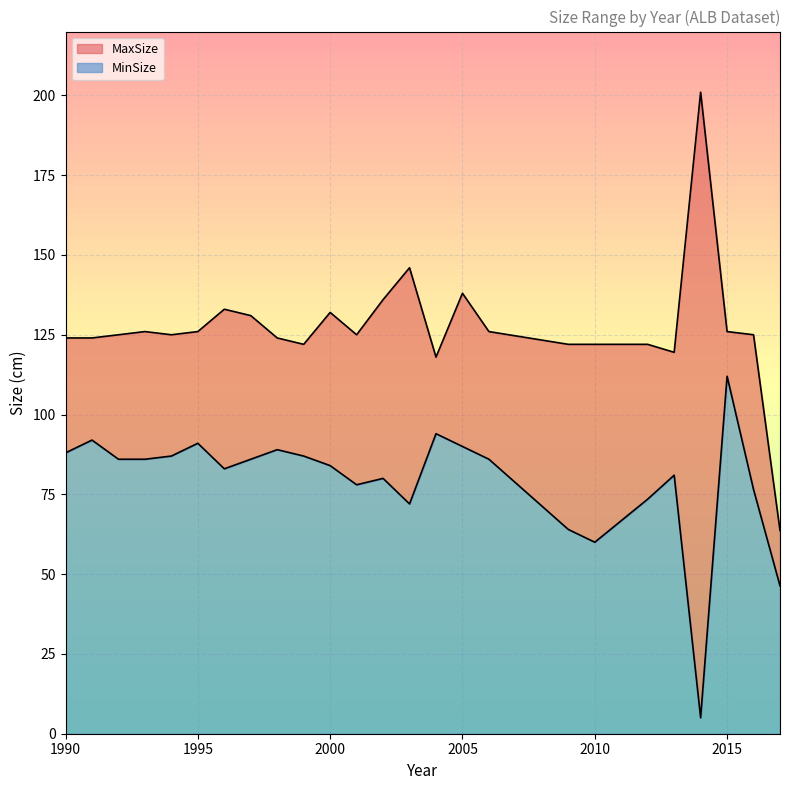

At which label does MaxSize reach its peak?

2014